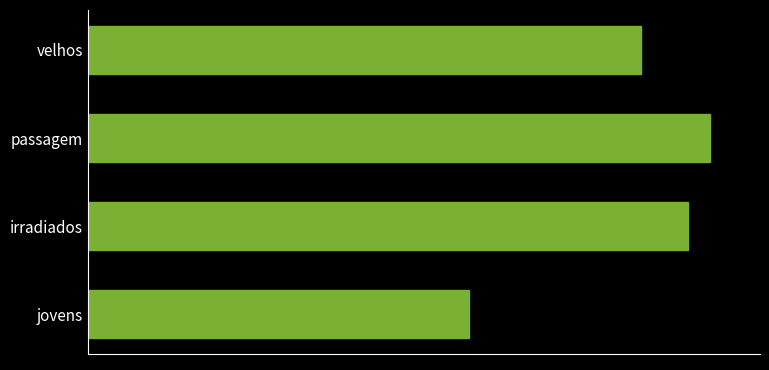

What is the average value?

23.8